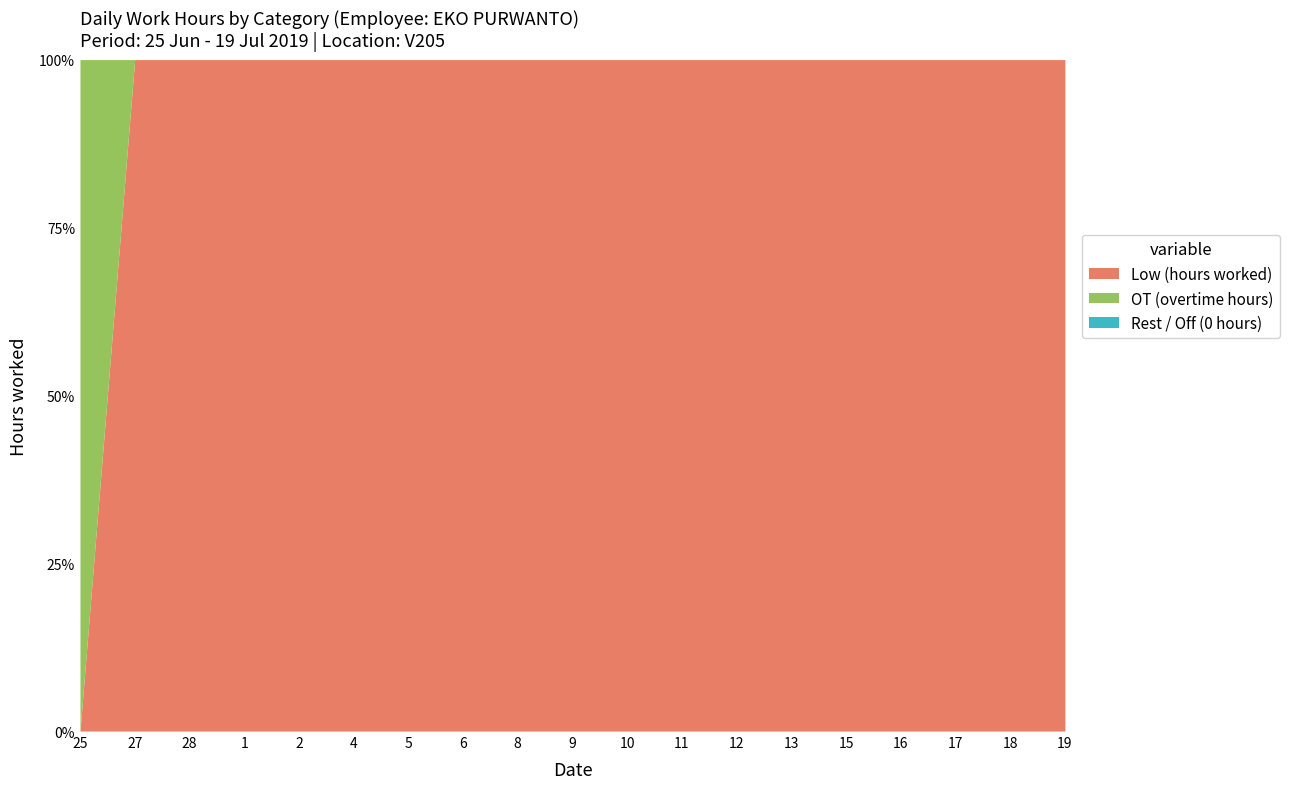

At which category does the chart reach its minimum across all series?

25